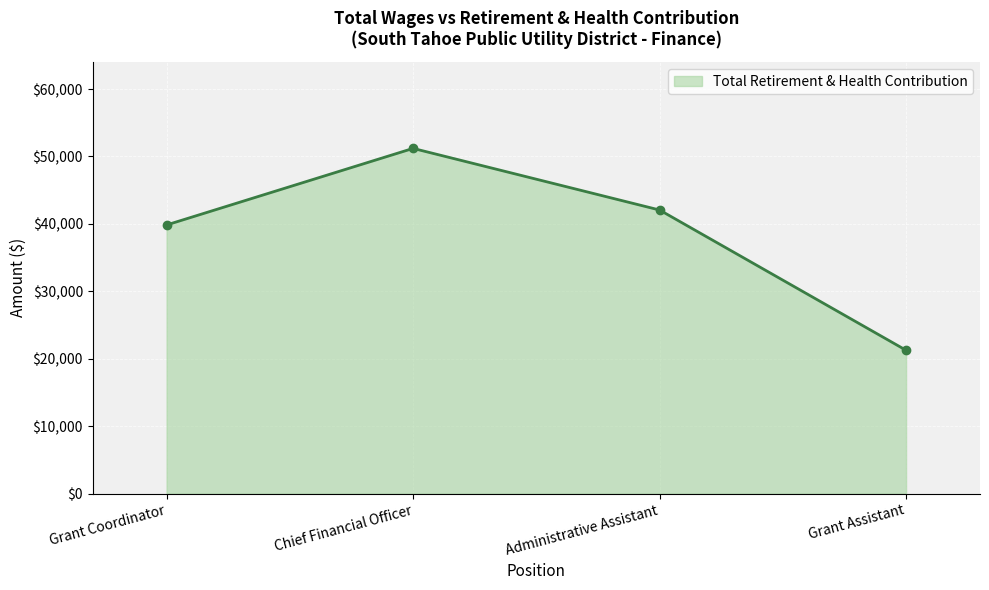

How many series are shown in this chart?

1